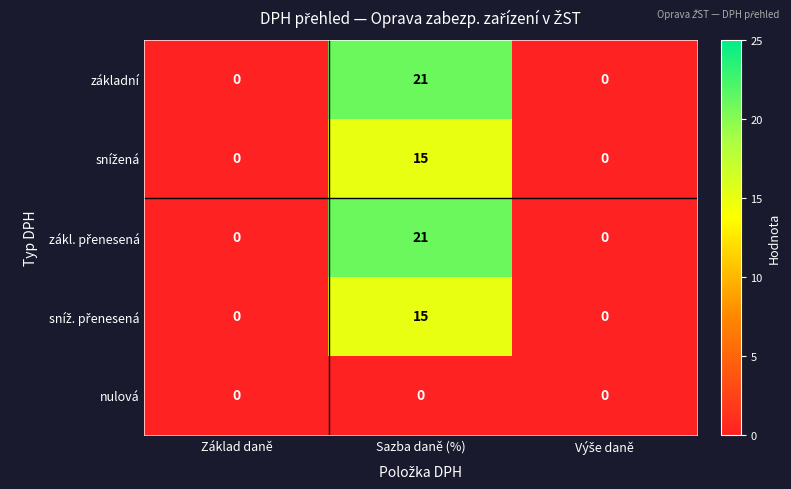

What is the greatest value displayed?

21